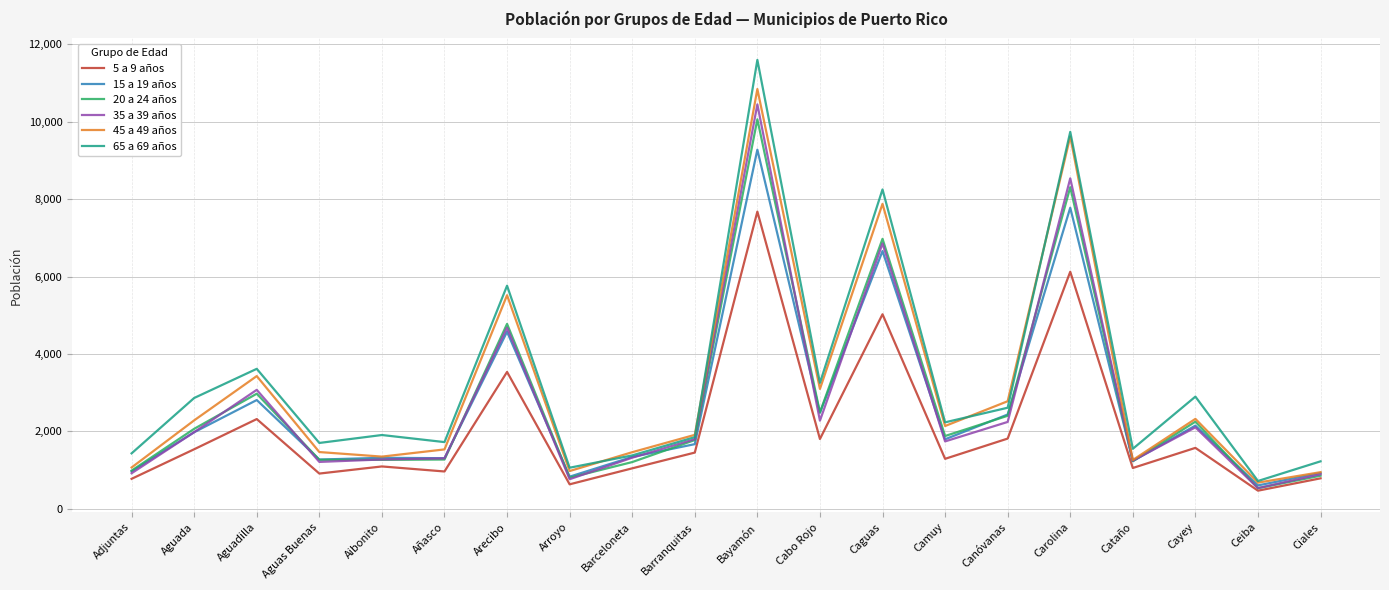

What is the maximum value shown in the chart?

11598